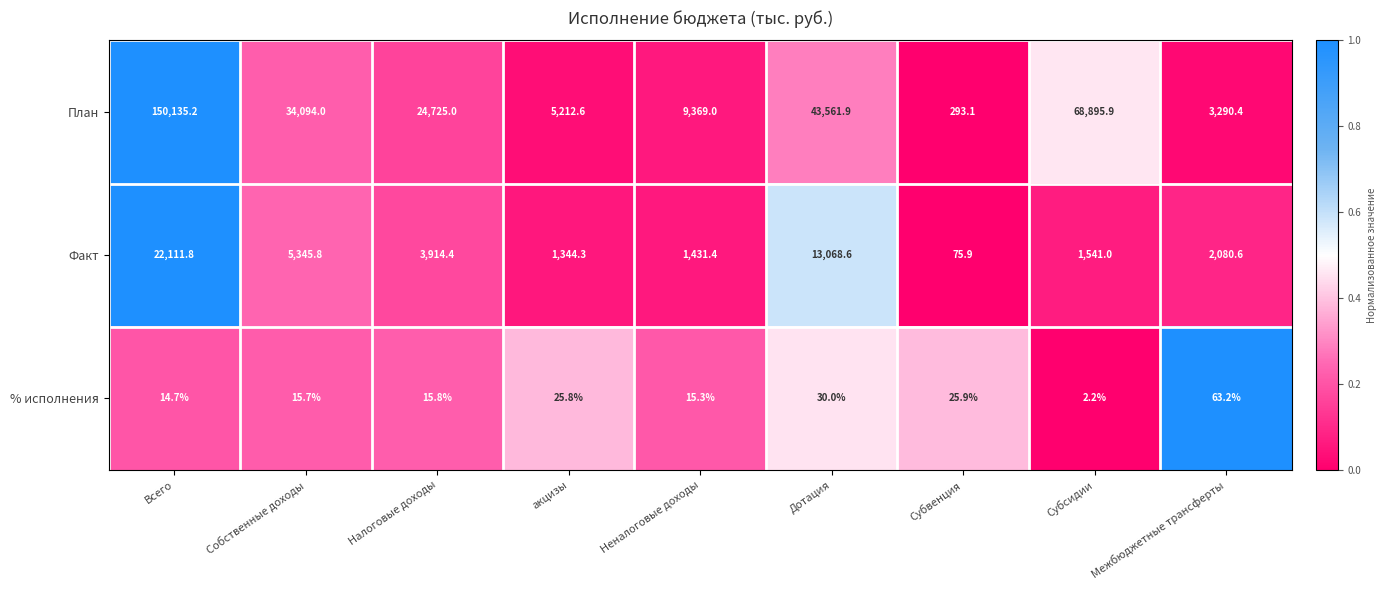

Between Всего and Собственные доходы, which series saw the biggest shift?

План